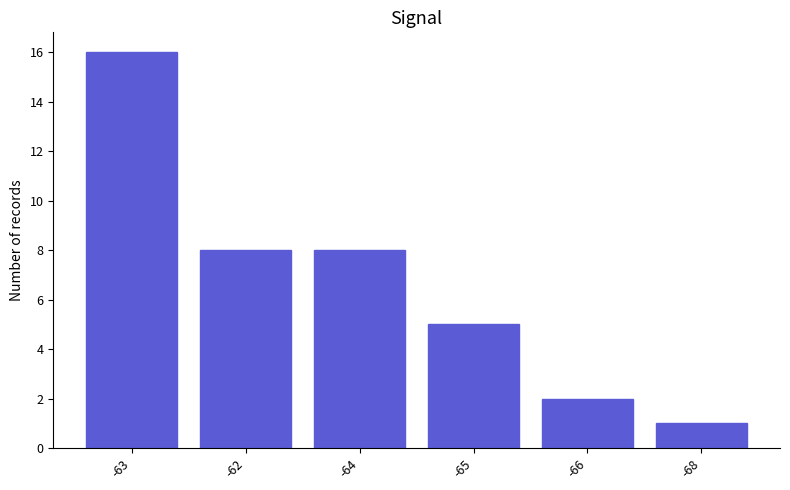

What is the difference between the maximum and second lowest values?

14